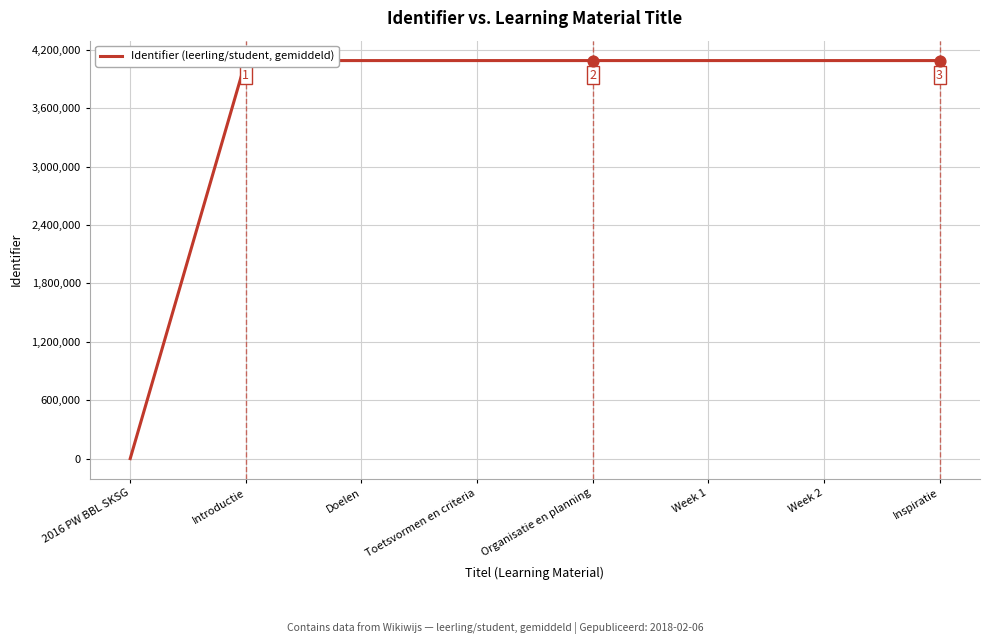

What is the change in value from Doelen to Toetsvormen en criteria?

+2